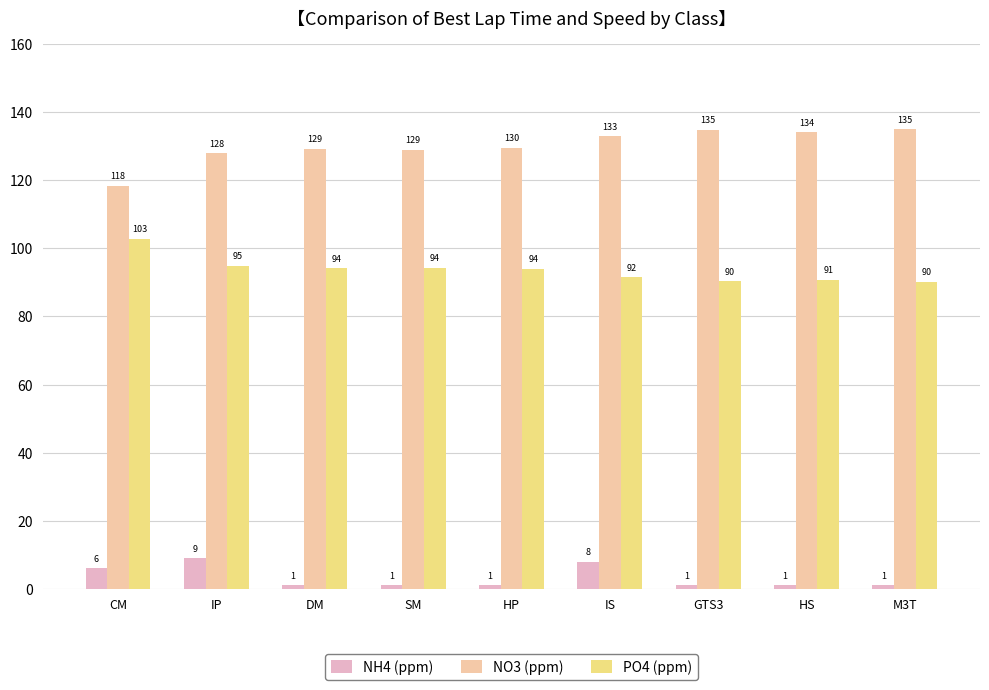

Which series has the largest range (max minus min)?

NO3 (ppm)